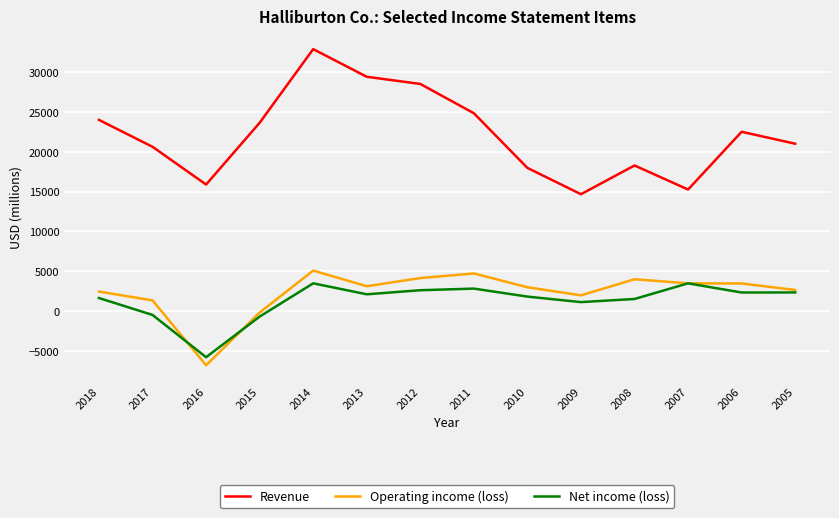

The value of Net income (loss) at 2005 is 2358. True or false?

True